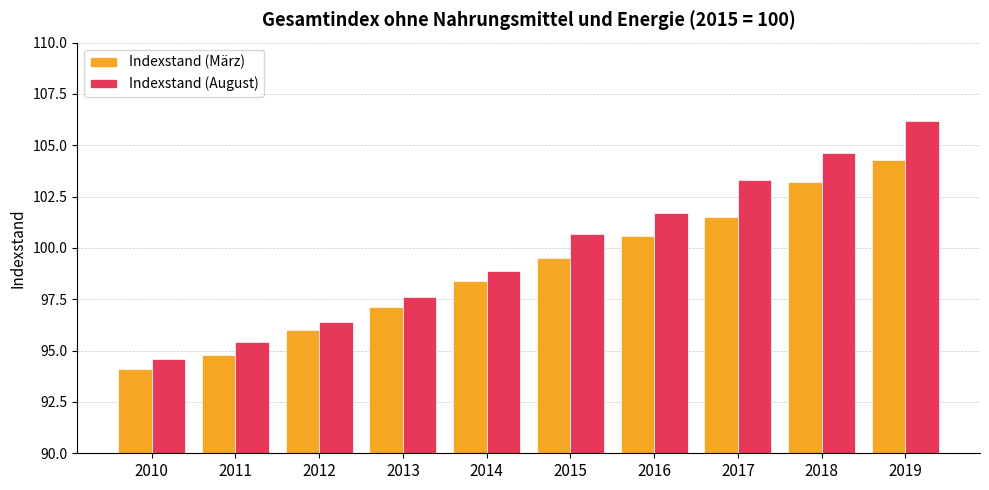

Which category has the highest value across all series?

2019